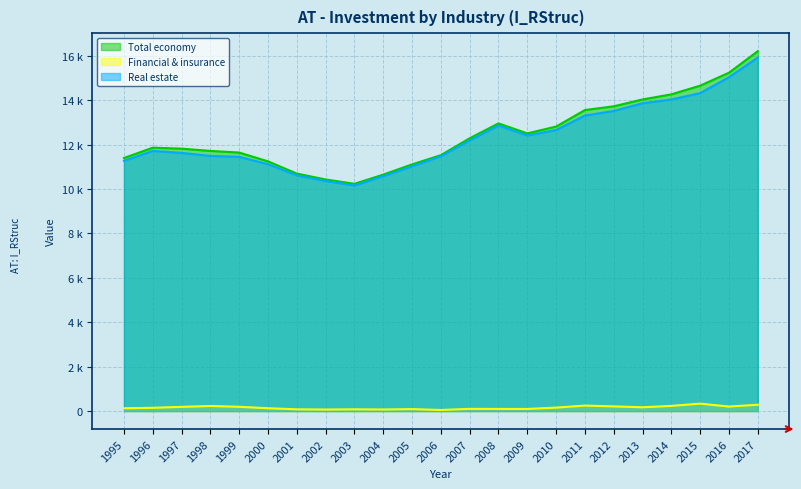

What is the minimum value shown in the chart?

49.7